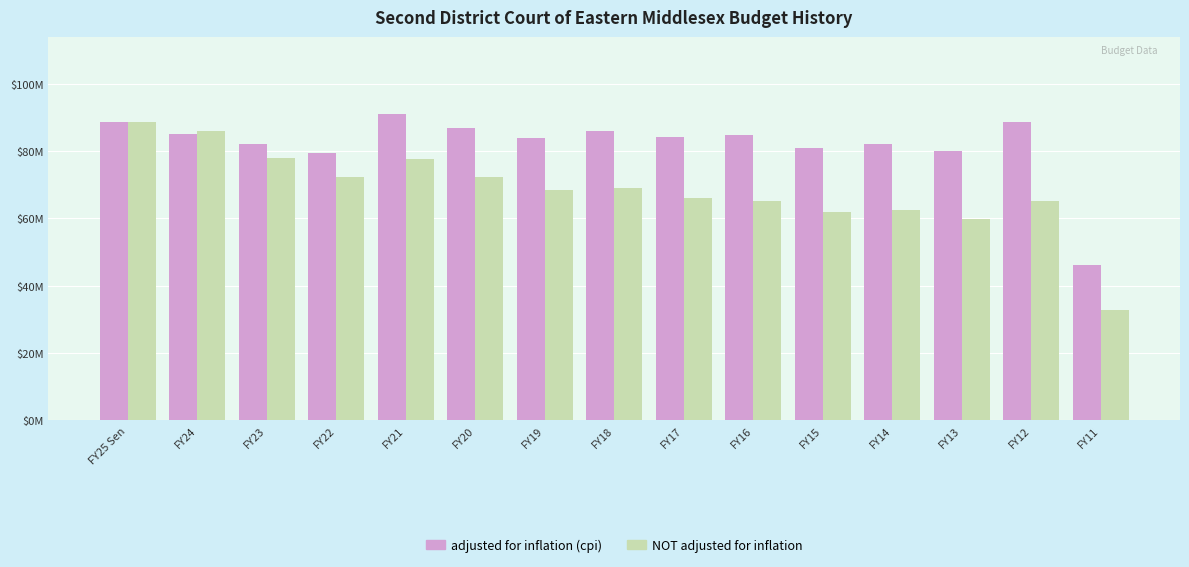

What are all the series names shown in the legend?

adjusted for inflation (cpi), NOT adjusted for inflation